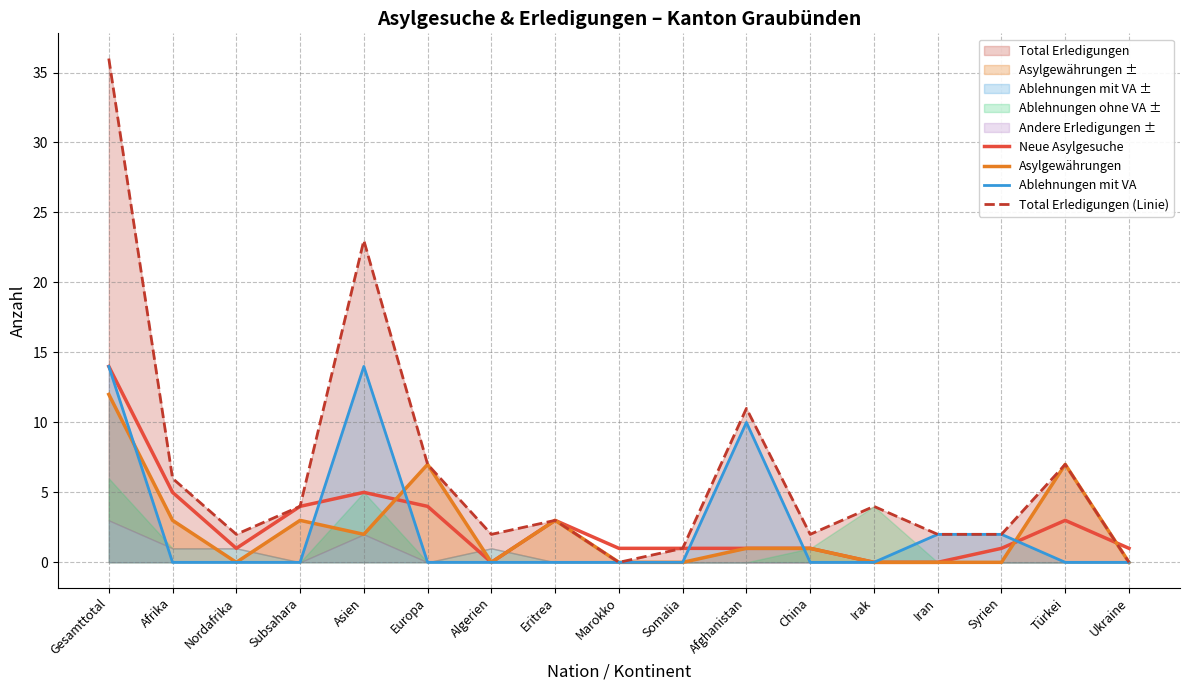

What is the average value of the Ablehnungen mit VA series?

2